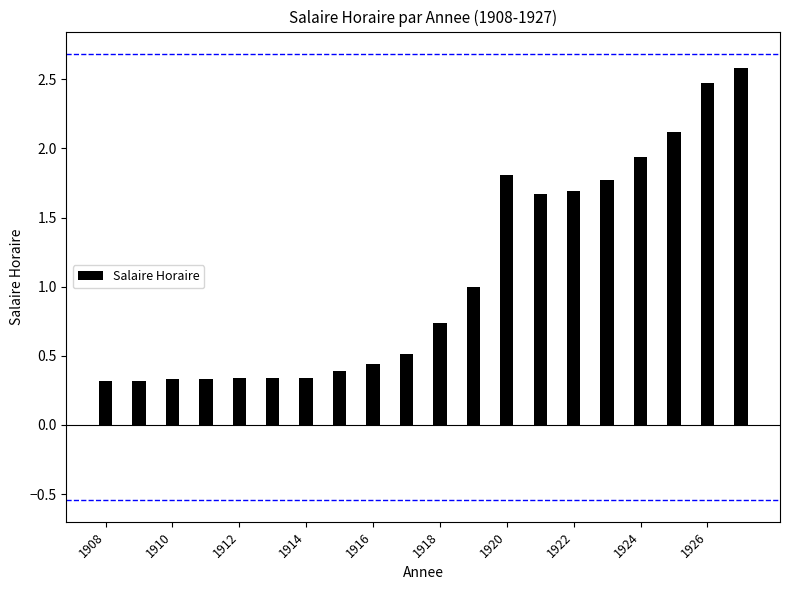

How many values are between 0 and 1?

12